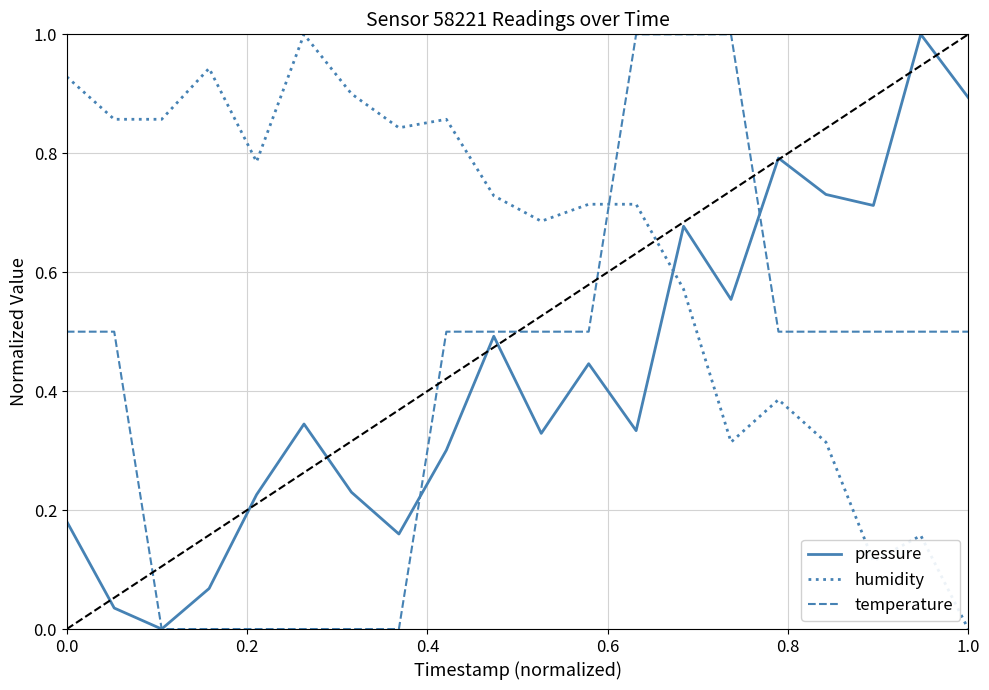

How many values in the pressure series exceed 0?

19